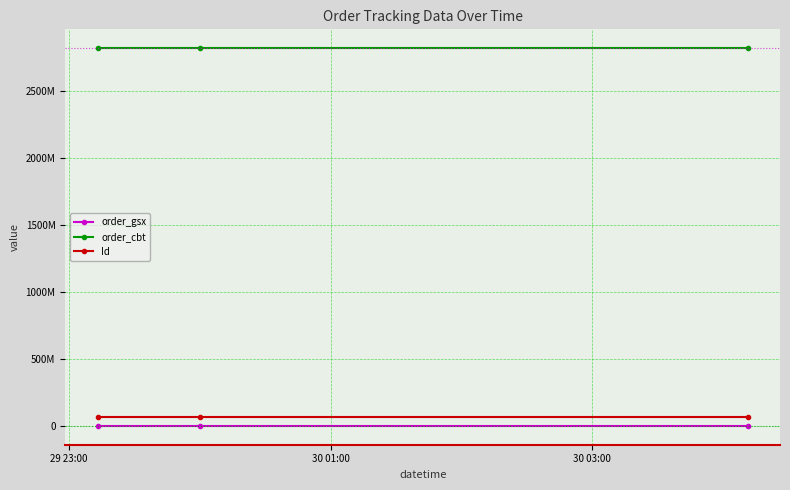

What is the value of the Id point at the 3rd from the left?

69863059